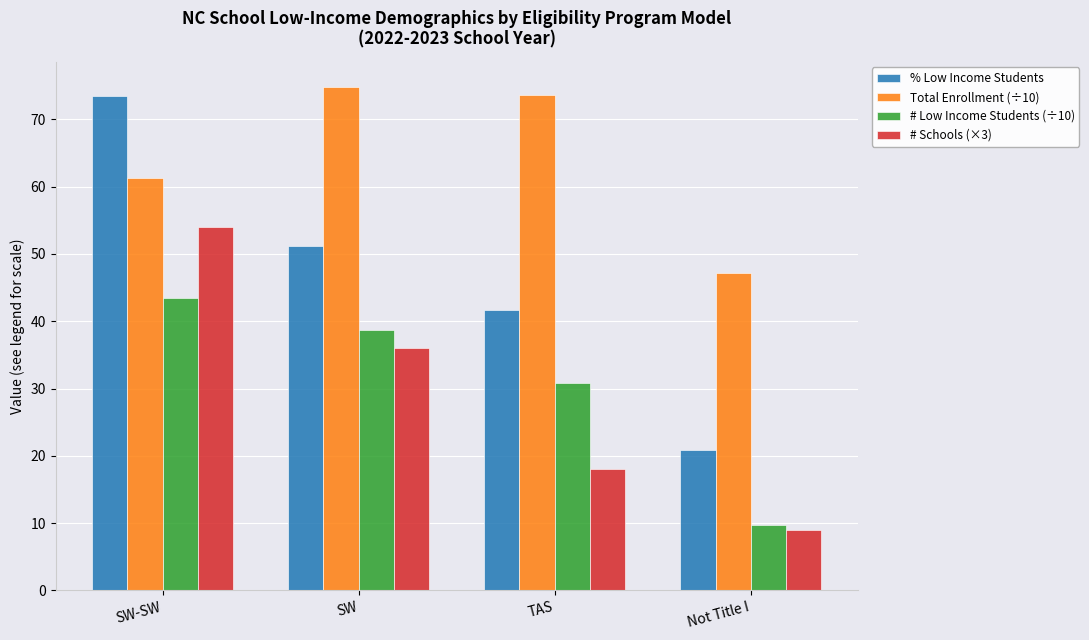

True or false: Total Enrollment (÷10) has a value of 74.9 at SW.

True